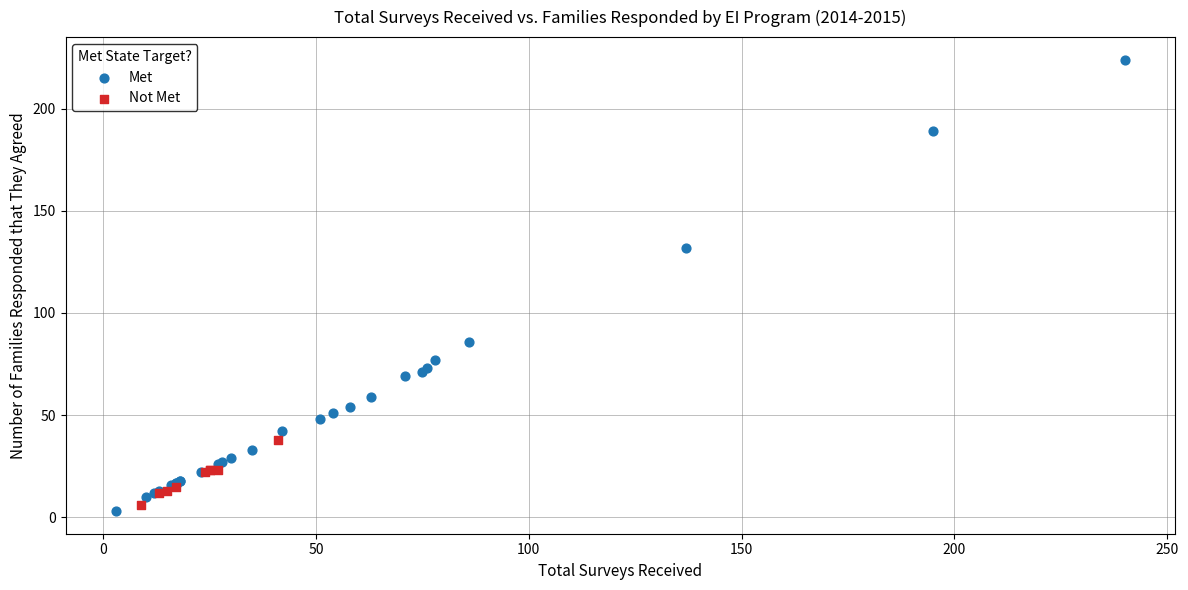

Which series has the widest spread of Y values?

Met